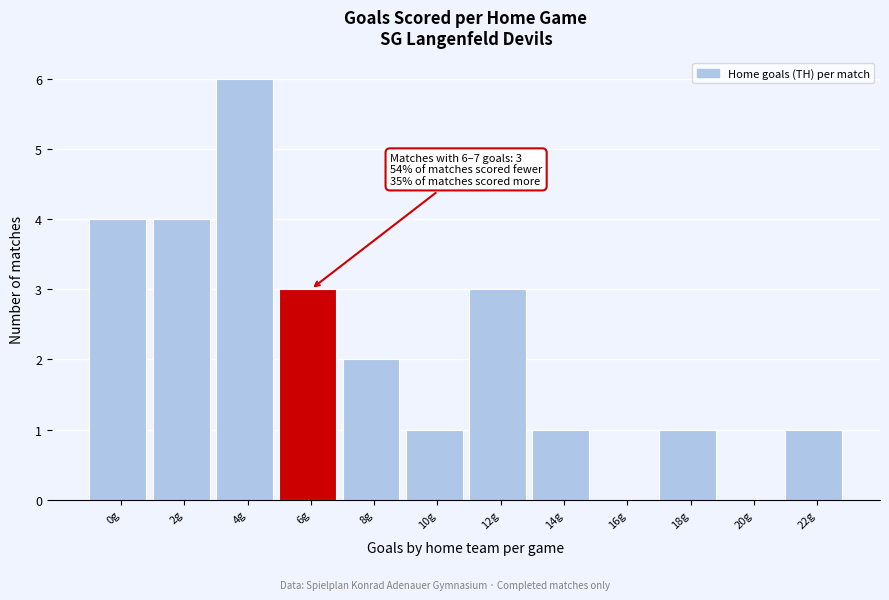

Reading left to right, extract all data points from this chart.

0g=4	2g=4	4g=6	6g=3	8g=2	10g=1	12g=3	14g=1	16g=0	18g=1	20g=0	22g=1